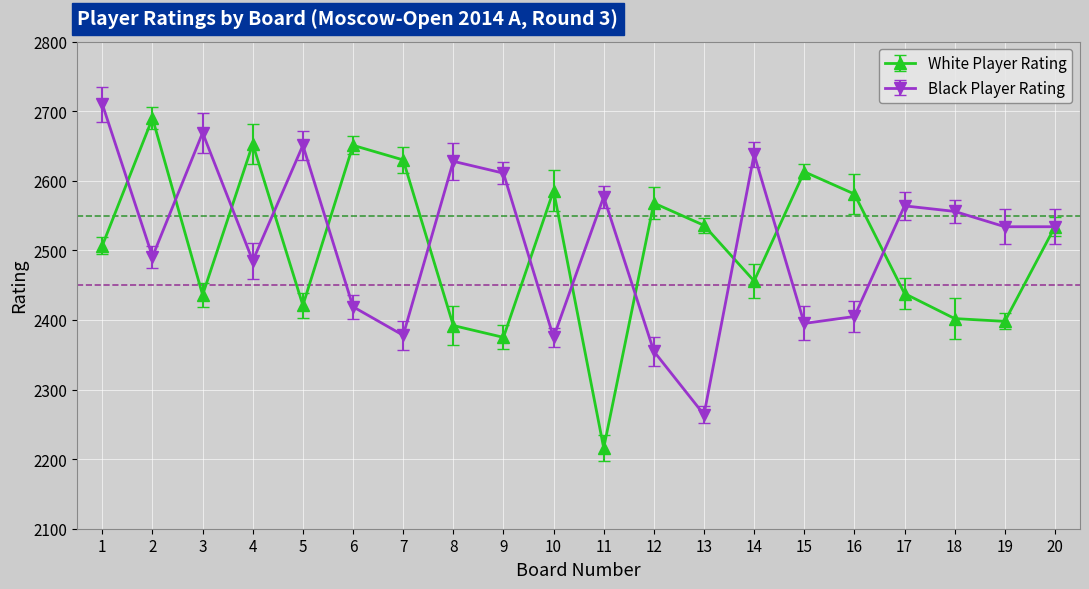

What is the value of the White Player Rating point at the 12th from the left?

2568